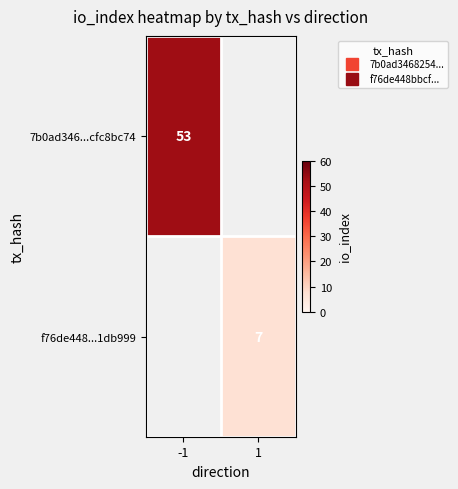

The value of f76de448...1db999 at 1 is 7.0. True or false?

True